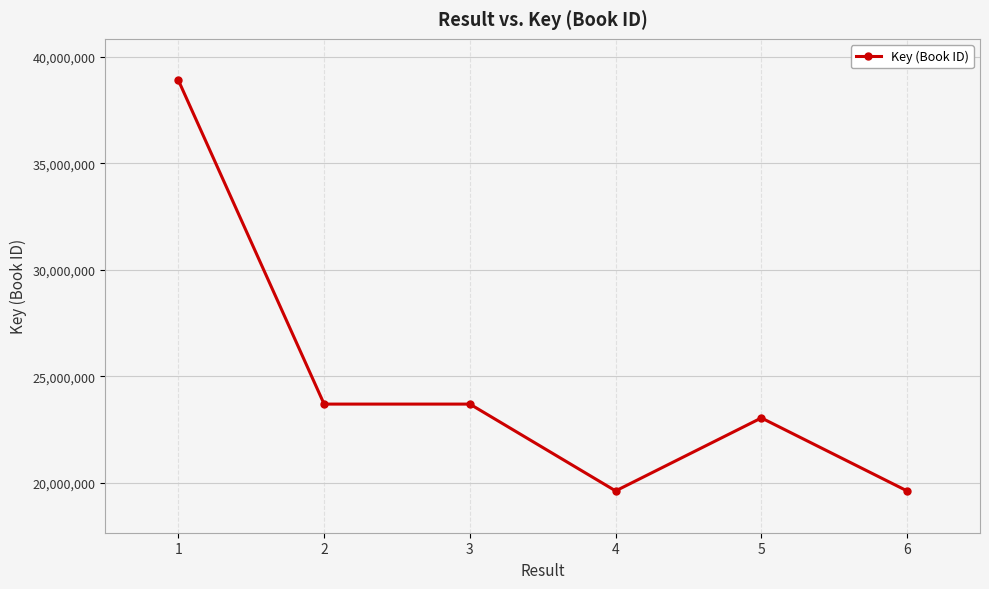

How many values are below 23693134?

3